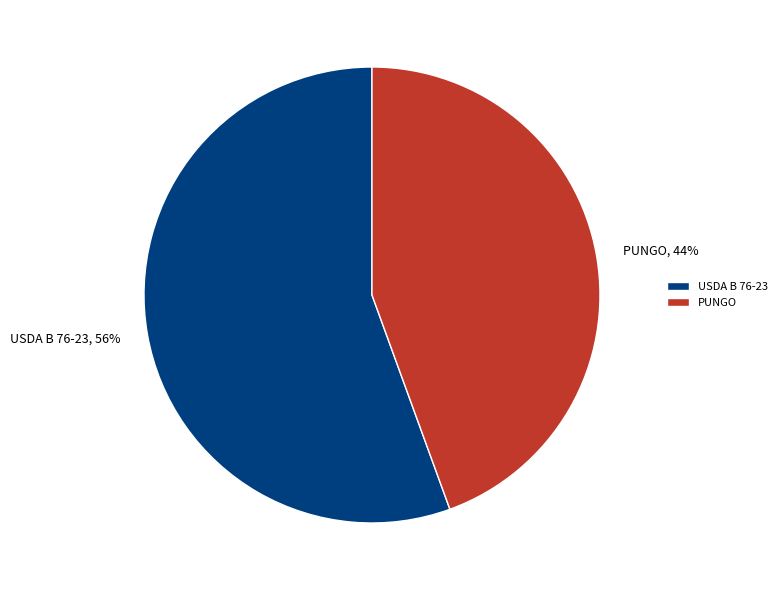

Does USDA B 76-23 represent more than half of the total?

Yes